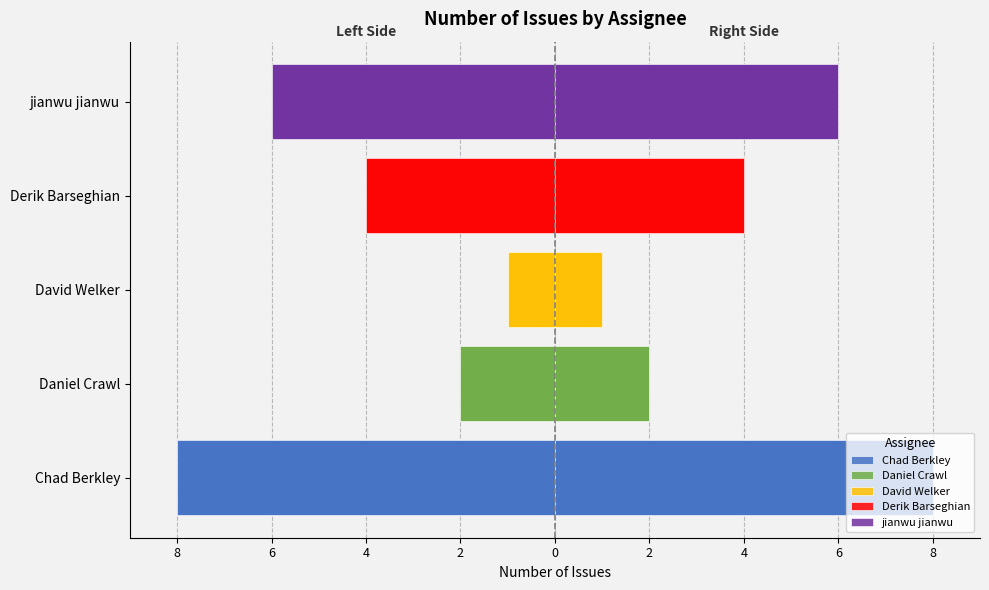

What is the minimum value shown in the chart?

-8